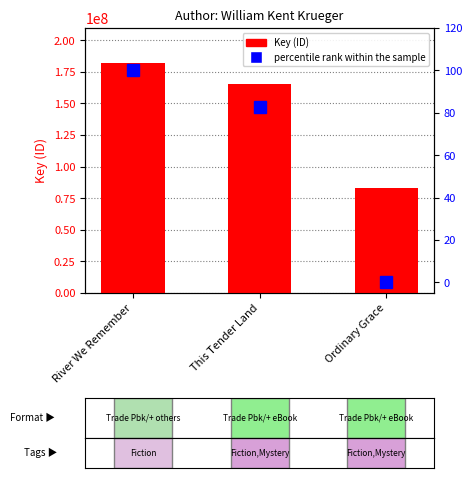

List the series in order of their peak value, highest first.

Key (ID), percentile rank within the sample